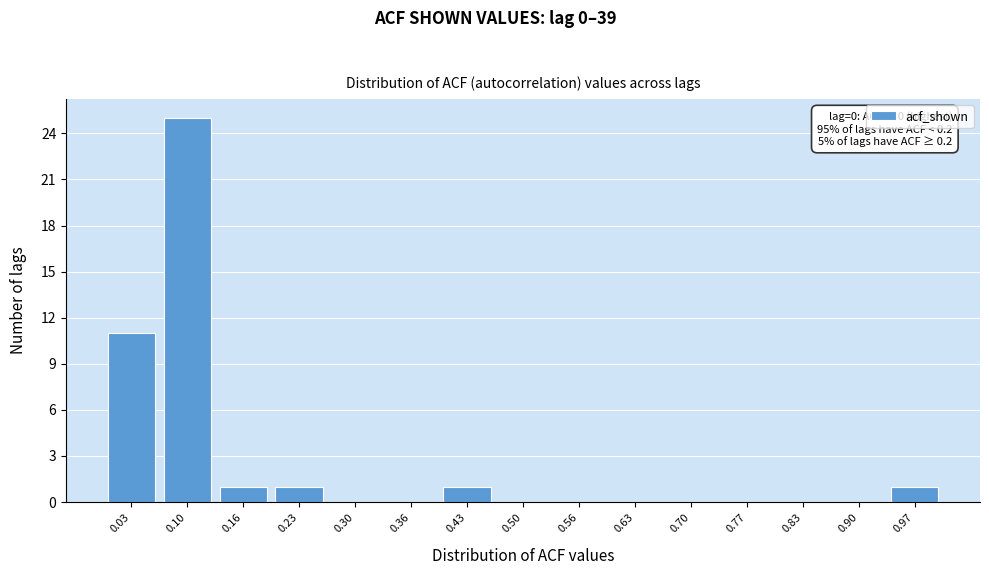

Over which range of the x-axis is the bar tallest?

0.062 to 0.129